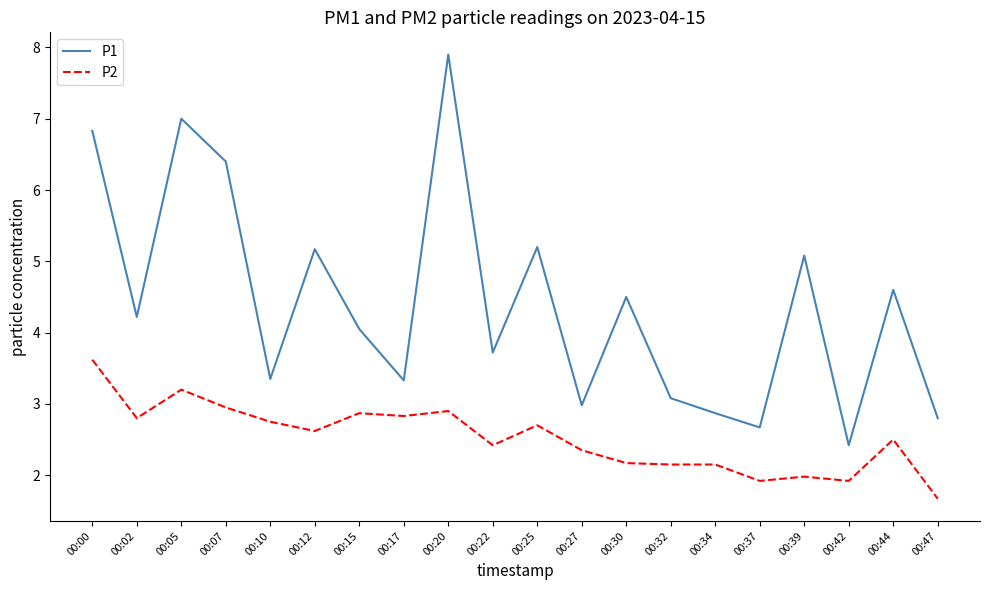

Where is P1 nearest to the value 5?

00:39